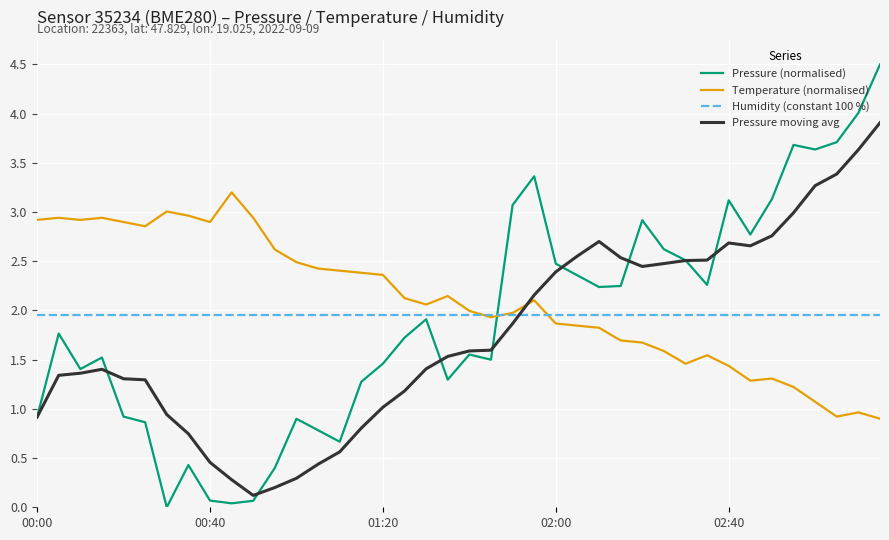

Which series has the widest spread of values?

Pressure (normalised)